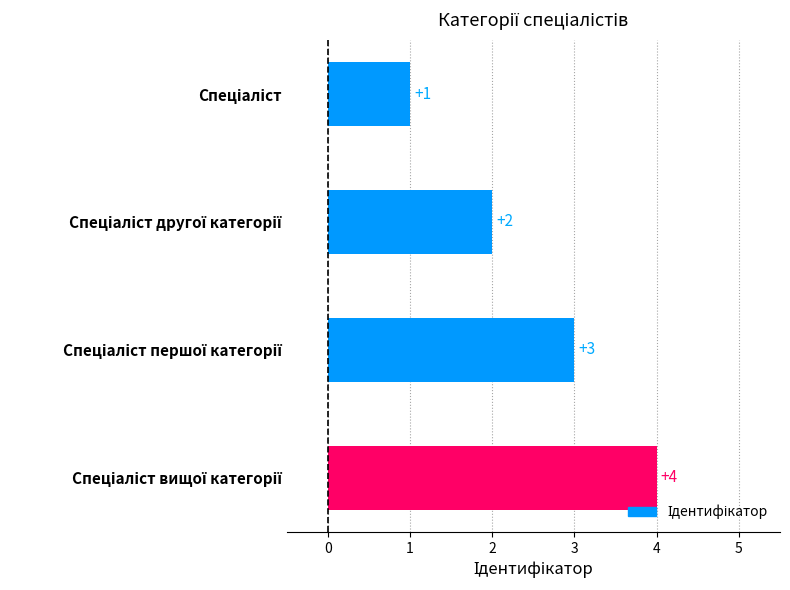

What is the maximum value shown in the chart?

4